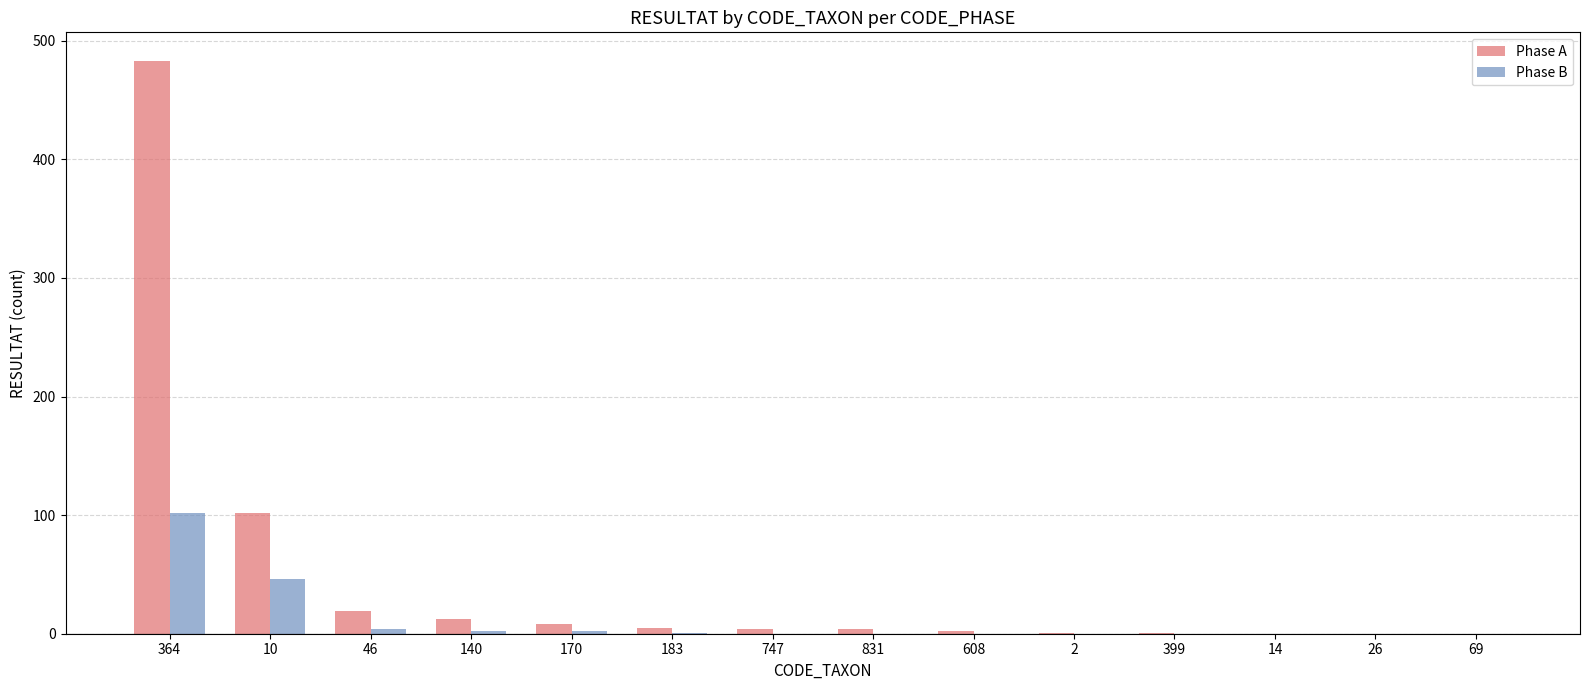

Which series has the largest total across all categories?

Phase A